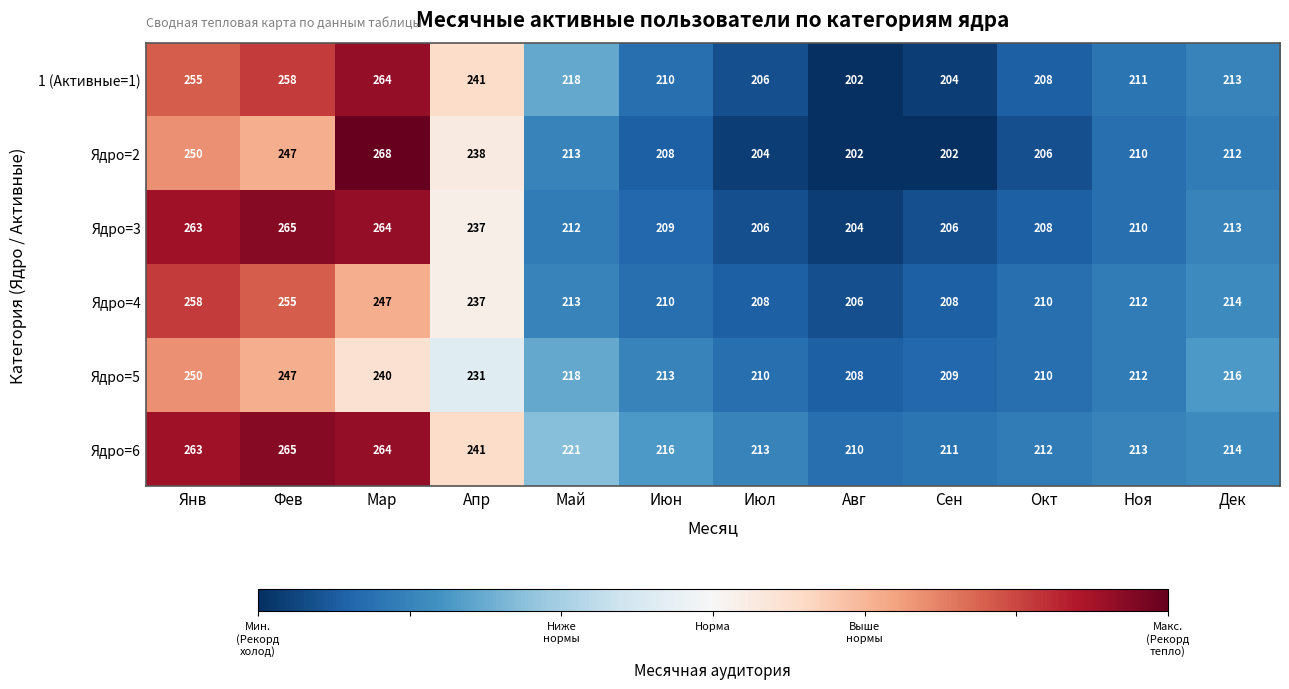

The value of Ядро=5 at Сен is 284. True or false?

False